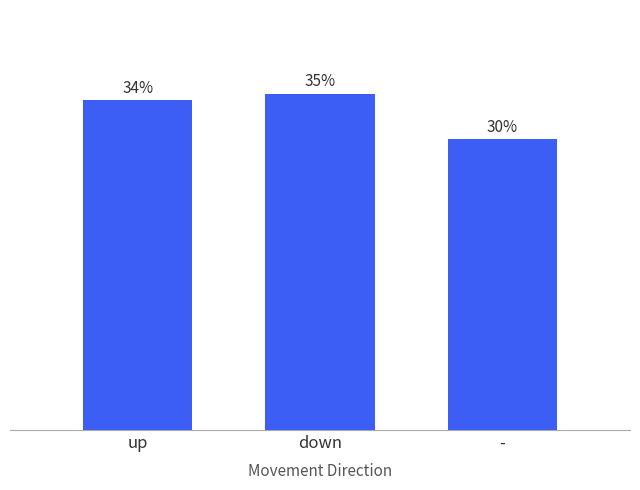

List the labels in order of value, smallest first.

-, up, down